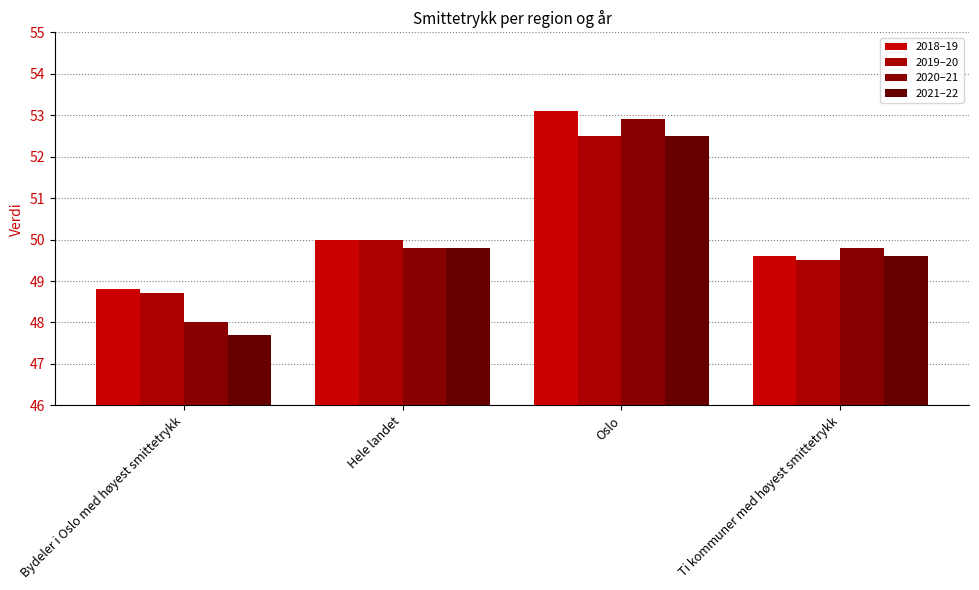

What is the approximate value of 2021–22 at Hele landet?

49.8